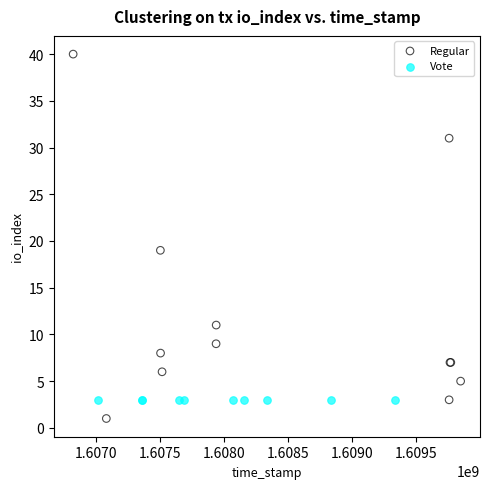

Which series contains the highest Y value?

Regular